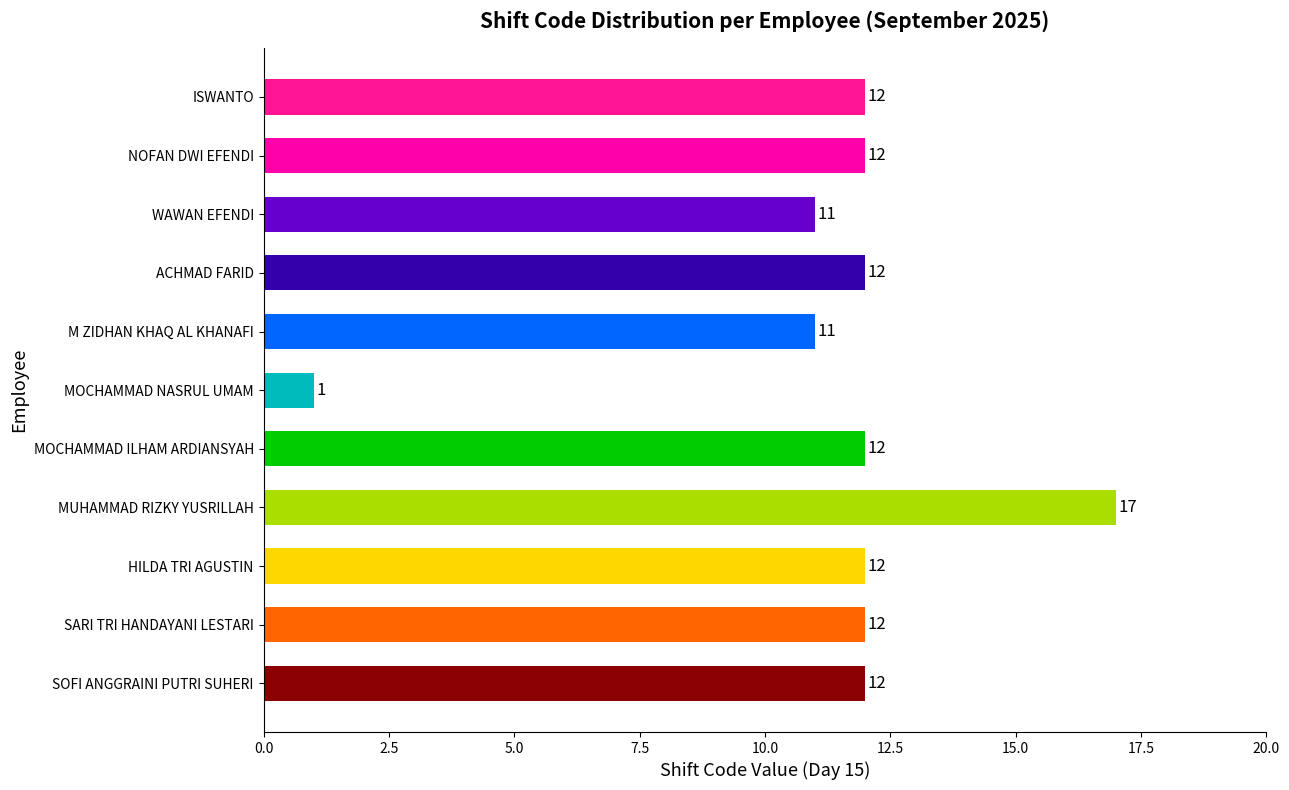

Rank the categories by value from highest to lowest.

MUHAMMAD RIZKY YUSRILLAH, SOFI ANGGRAINI PUTRI SUHERI, SARI TRI HANDAYANI LESTARI, HILDA TRI AGUSTIN, MOCHAMMAD ILHAM ARDIANSYAH, ACHMAD FARID, NOFAN DWI EFENDI, ISWANTO, M ZIDHAN KHAQ AL KHANAFI, WAWAN EFENDI, MOCHAMMAD NASRUL UMAM